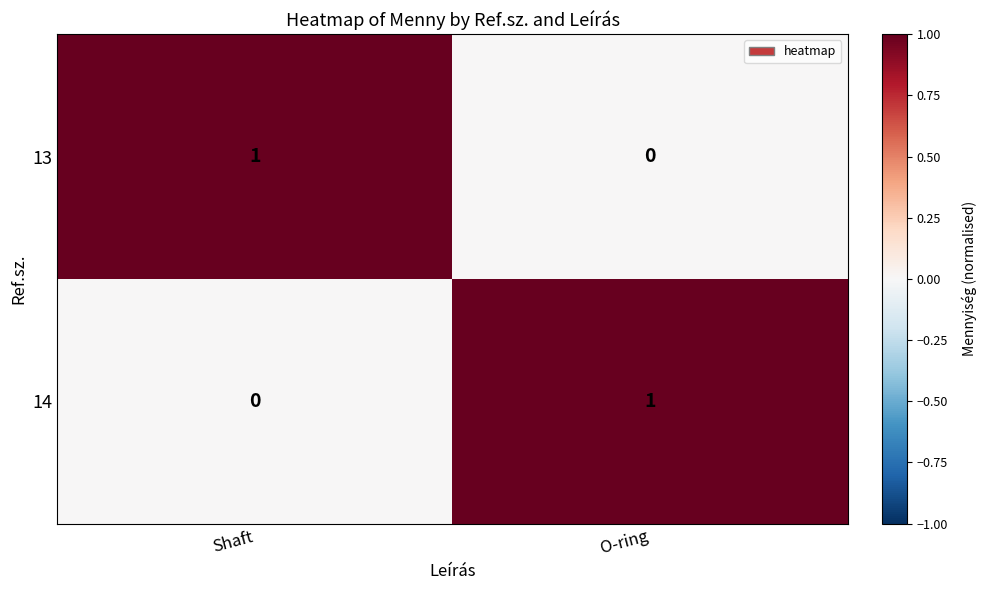

What is the difference between the highest and lowest values at Shaft?

1